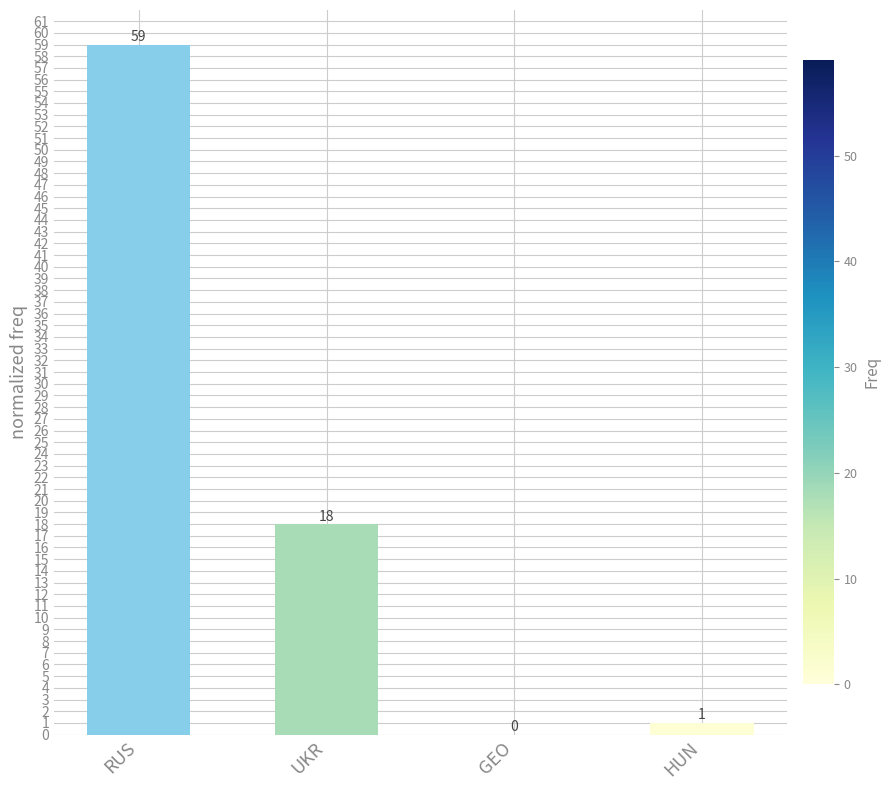

Which category has the highest value across all series?

RUS